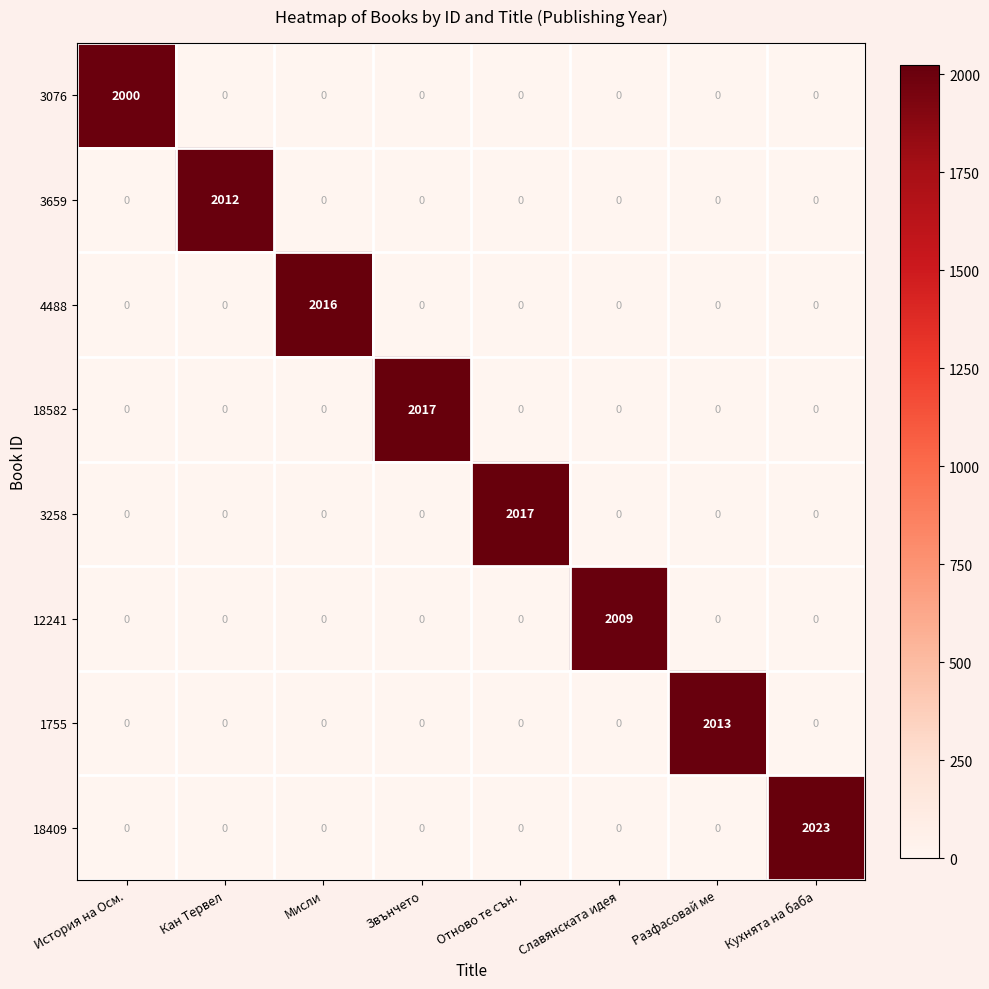

At which category is the sum across all series the highest?

Кухнята на баба